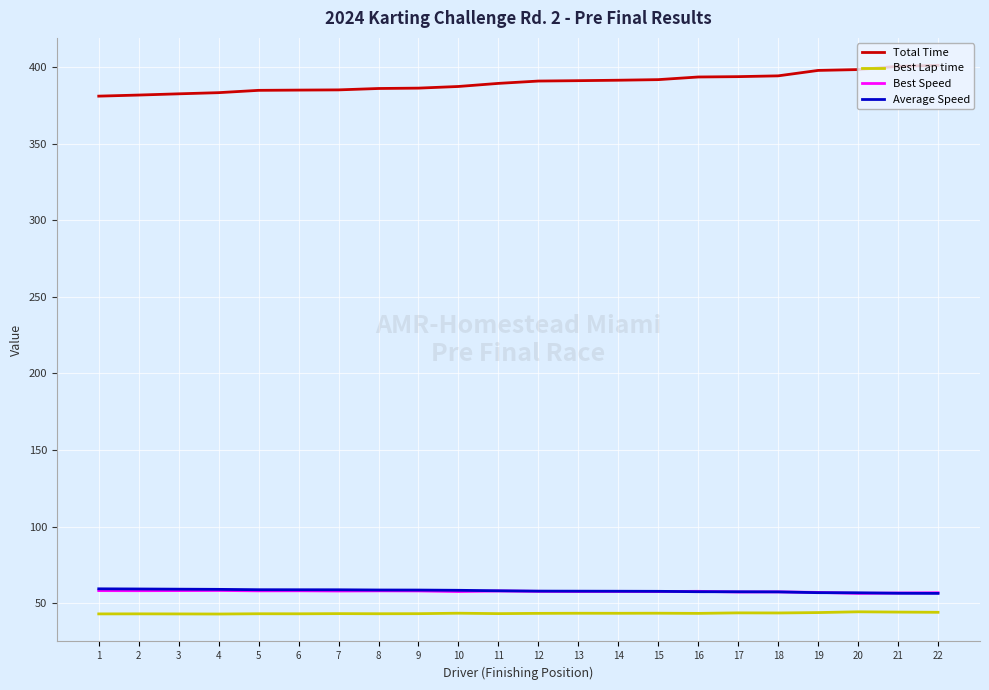

True or false: Total Time and Best Speed cross at least once.

False